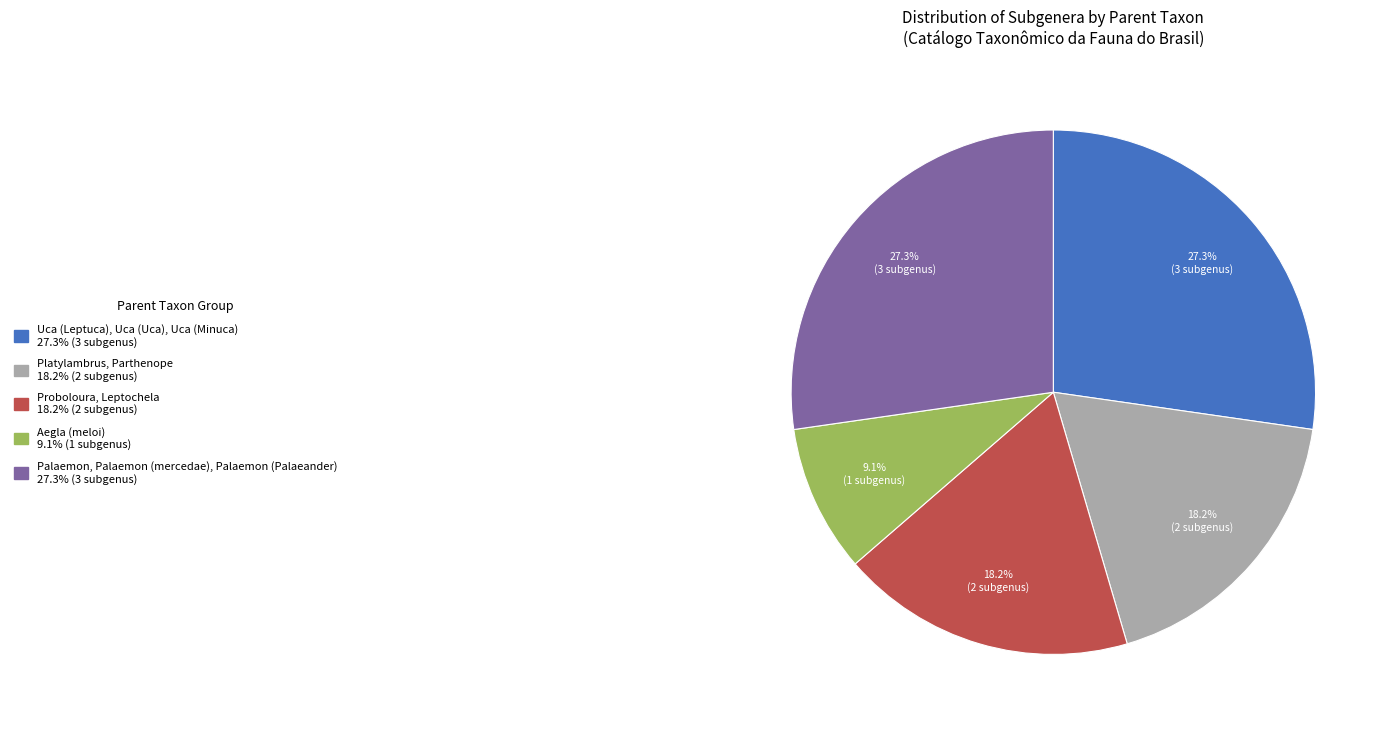

Does any single category account for the majority?

No